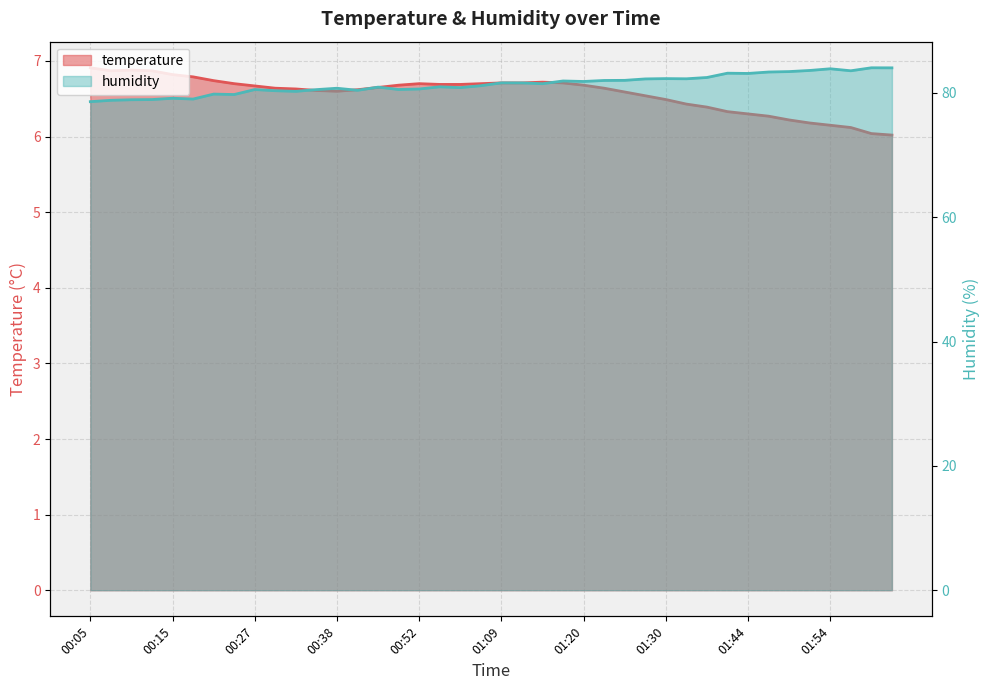

Reading left to right, what are all the values shown in this chart?

temperature: 00:05=6.9	00:08=6.9	00:10=6.9	00:13=6.9	00:15=6.8	00:18=6.8	00:21=6.7	00:24=6.7	00:27=6.7	00:30=6.6	00:32=6.6	00:35=6.6	00:38=6.6	00:40=6.6	00:43=6.7	00:49=6.7	00:52=6.7	00:57=6.7	01:00=6.7	01:03=6.7	01:09=6.7	01:12=6.7	01:14=6.7	01:17=6.7	01:20=6.7	01:22=6.6	01:25=6.6	01:28=6.5	01:30=6.5	01:33=6.4	01:35=6.4	01:41=6.3	01:44=6.3	01:47=6.3	01:49=6.2	01:52=6.2	01:54=6.2	01:57=6.1	02:03=6.0	02:05=6.0
humidity: 00:05=78.6	00:08=78.8	00:10=78.9	00:13=78.9	00:15=79.1	00:18=79.0	00:21=79.8	00:24=79.7	00:27=80.5	00:30=80.3	00:32=80.2	00:35=80.5	00:38=80.7	00:40=80.4	00:43=80.9	00:49=80.5	00:52=80.6	00:57=81.0	01:00=80.8	01:03=81.2	01:09=81.6	01:12=81.6	01:14=81.5	01:17=81.9	01:20=81.8	01:22=82.0	01:25=82.0	01:28=82.2	01:30=82.3	01:33=82.3	01:35=82.5	01:41=83.2	01:44=83.1	01:47=83.3	01:49=83.4	01:52=83.6	01:54=83.9	01:57=83.5	02:03=84.0	02:05=84.0